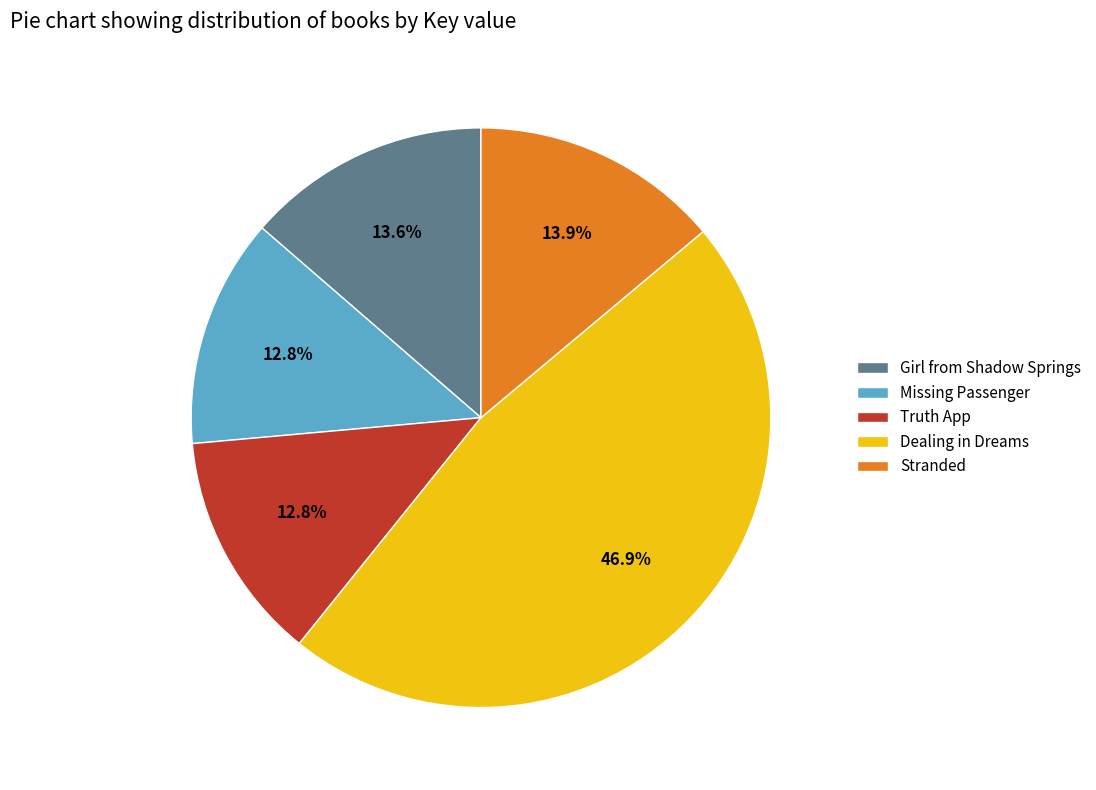

Which slice is the largest?

Dealing in Dreams